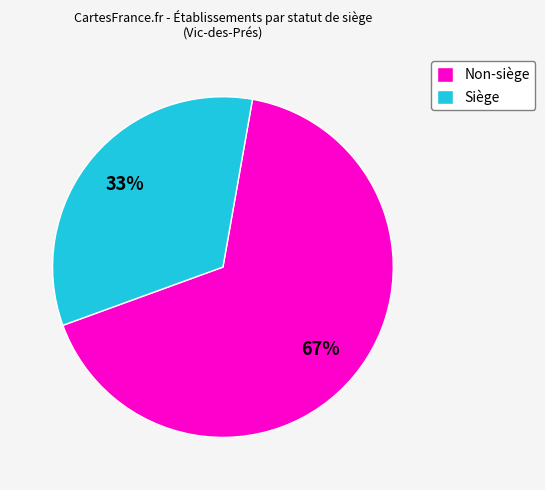

Is there a majority slice in this chart?

Yes